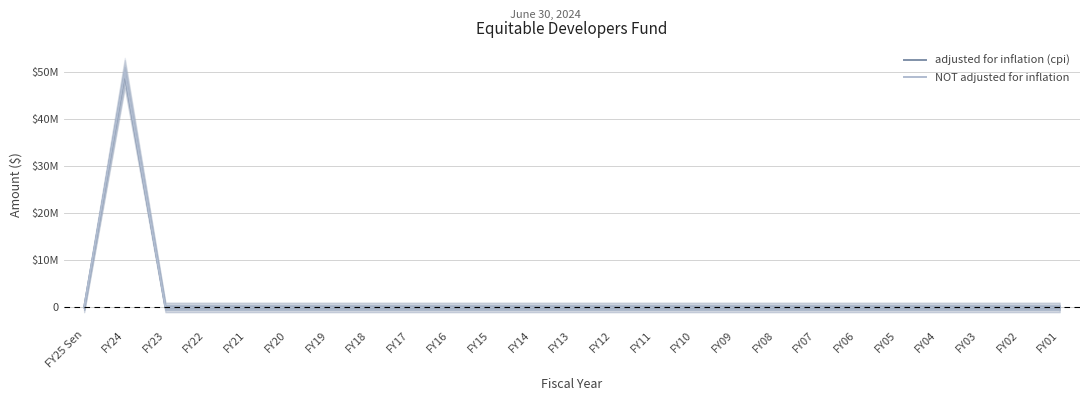

True or false: NOT adjusted for inflation and adjusted for inflation (cpi) intersect in this chart.

False